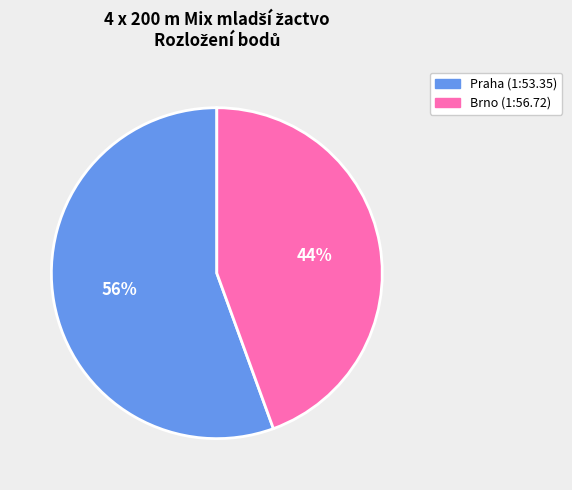

To the nearest percent, what is the average slice percentage?

50%